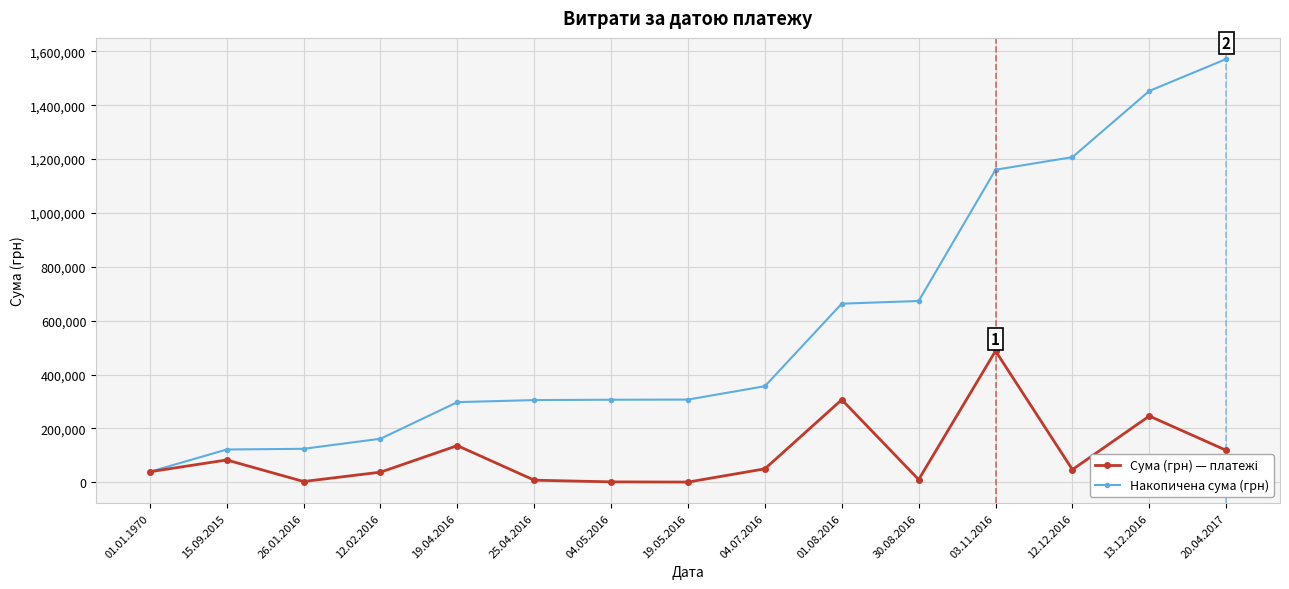

What is the total value across all series at 03.11.2016?

1647976.9